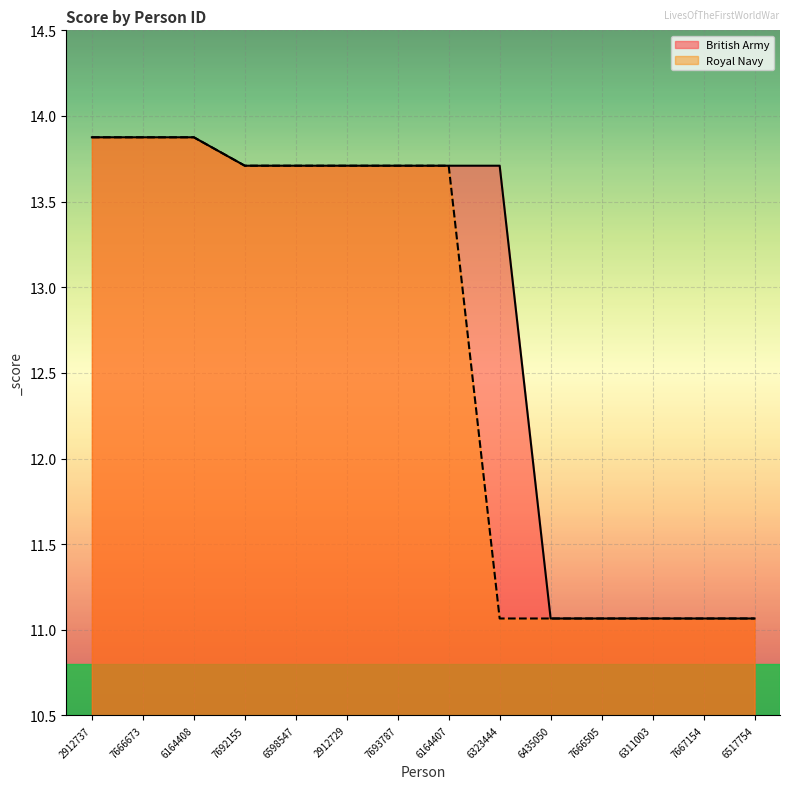

How many values in the British Army series are below 13?

5